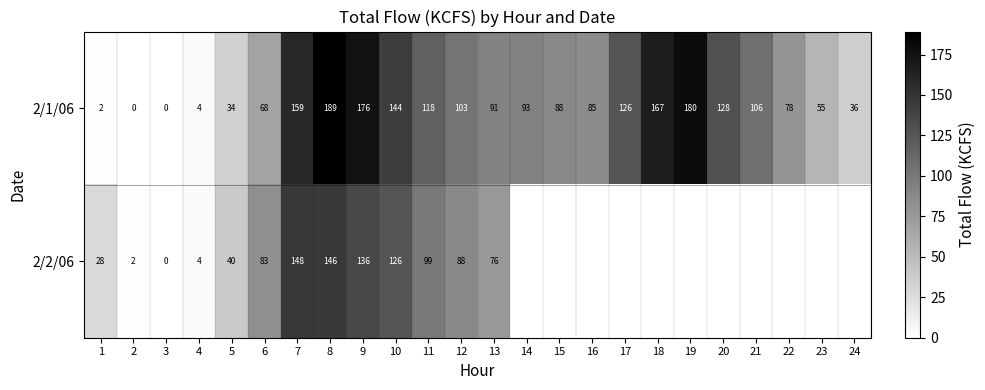

What is the difference between the highest and lowest values at 20?

127.9